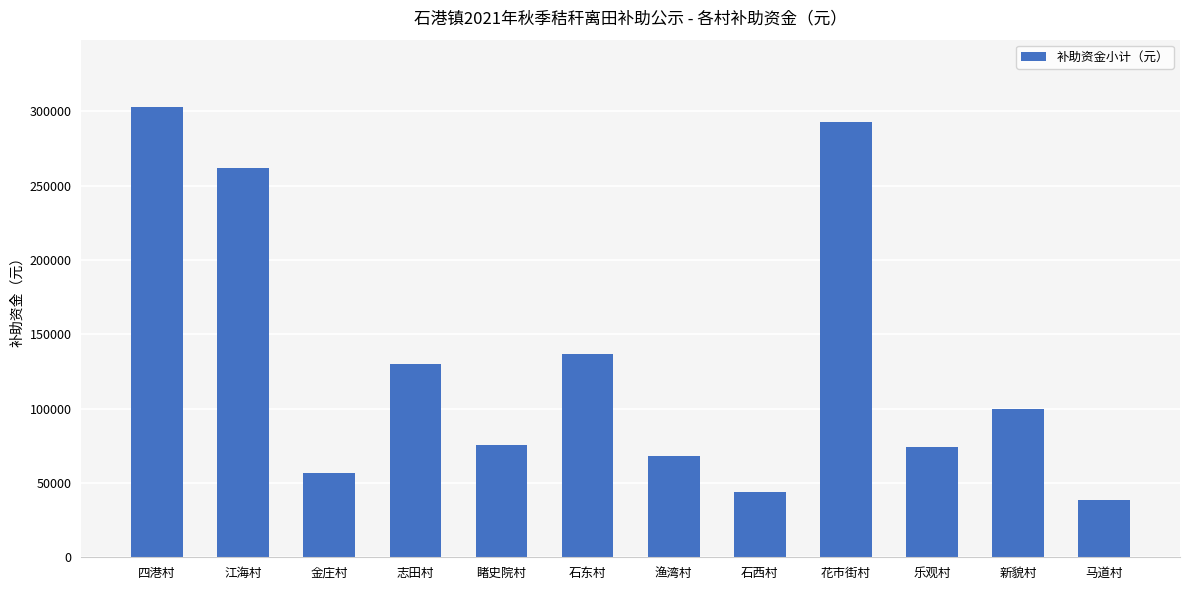

What is the maximum value shown in the chart?

302693.4